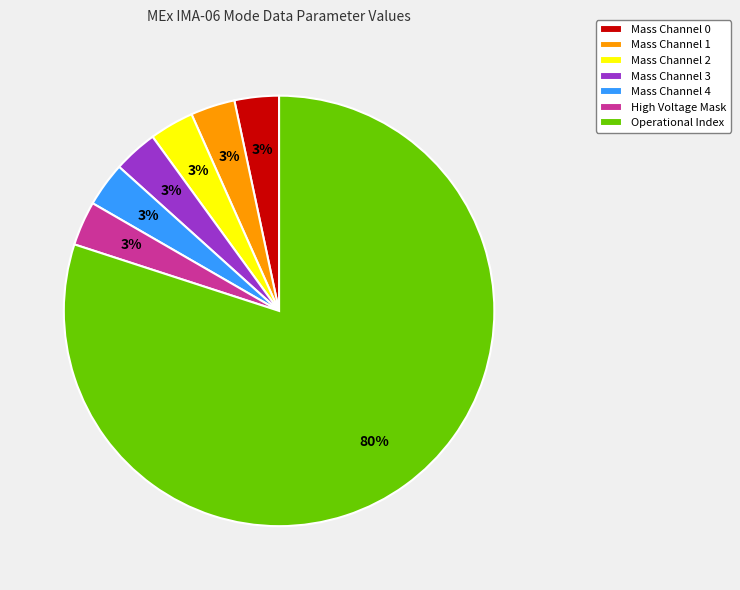

Which category has the biggest portion of the pie?

Operational Index